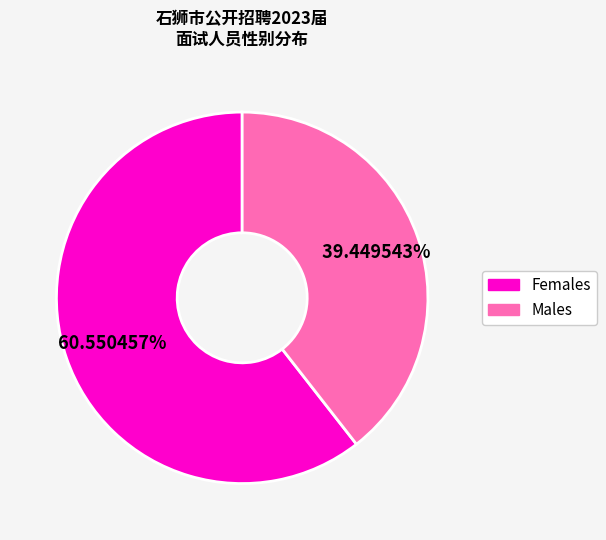

Which category accounts for the majority?

Females